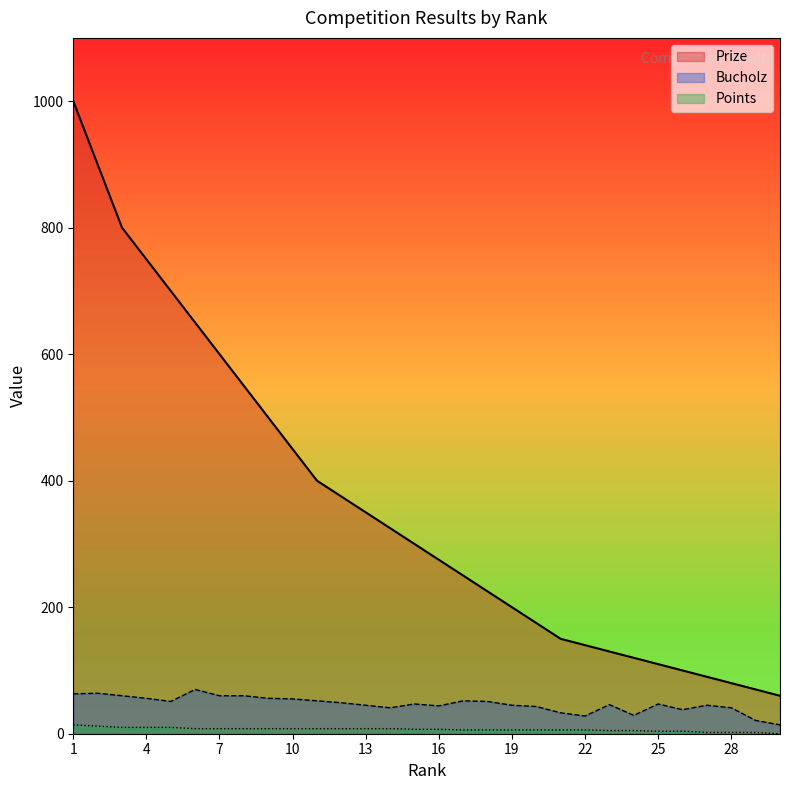

What is the sum of the Prize values at 19 and 2?

1100